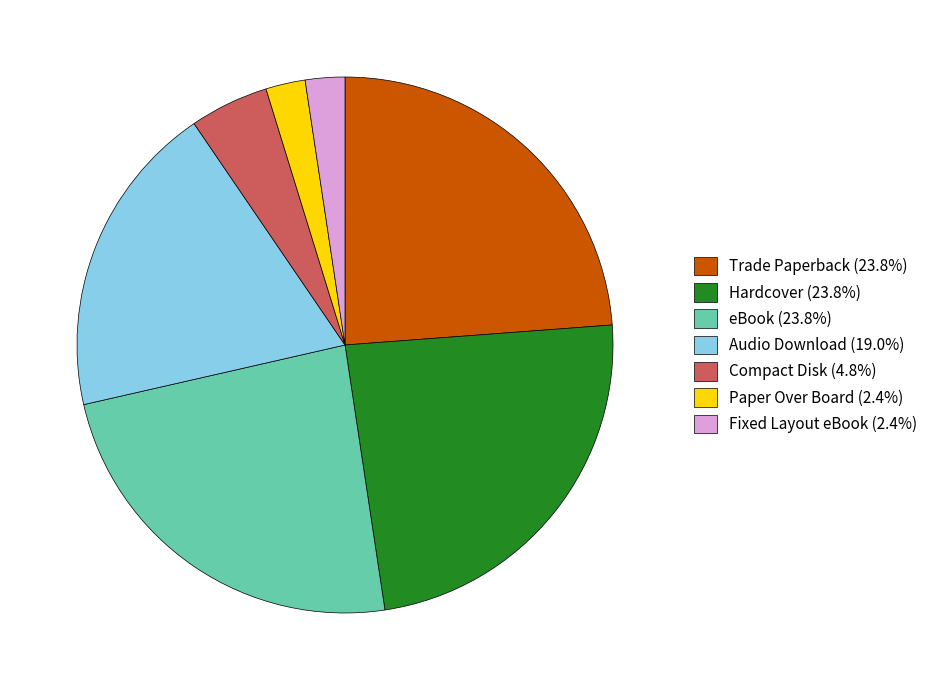

Does any single category account for the majority?

No